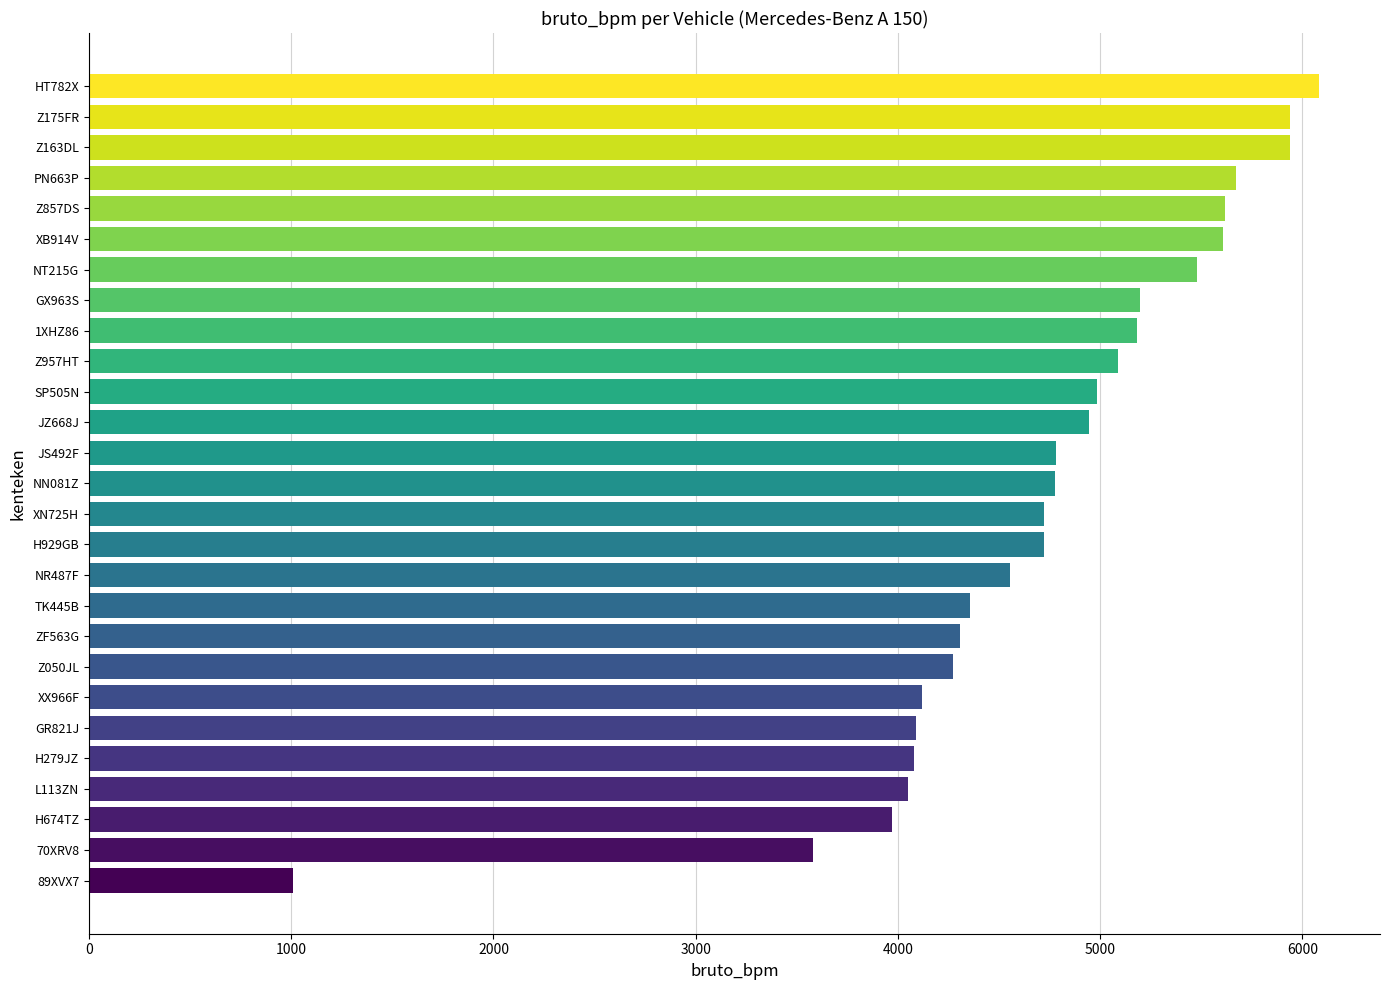

What is the sum of all values?

127128